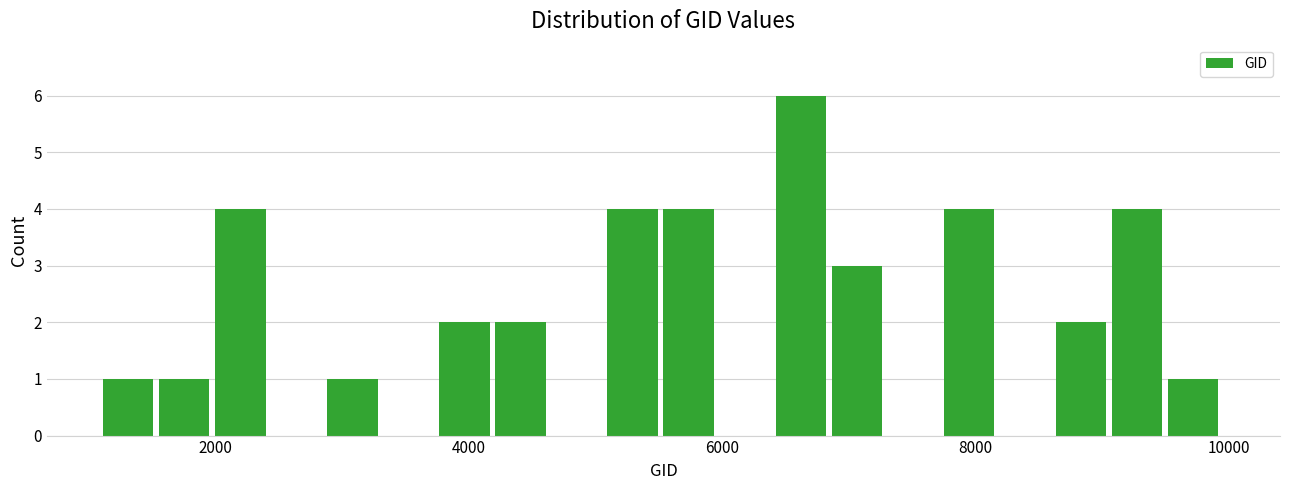

Around what value on the x-axis is the tallest bar? Give the approximate position of its centre, as read against the axis.

6600